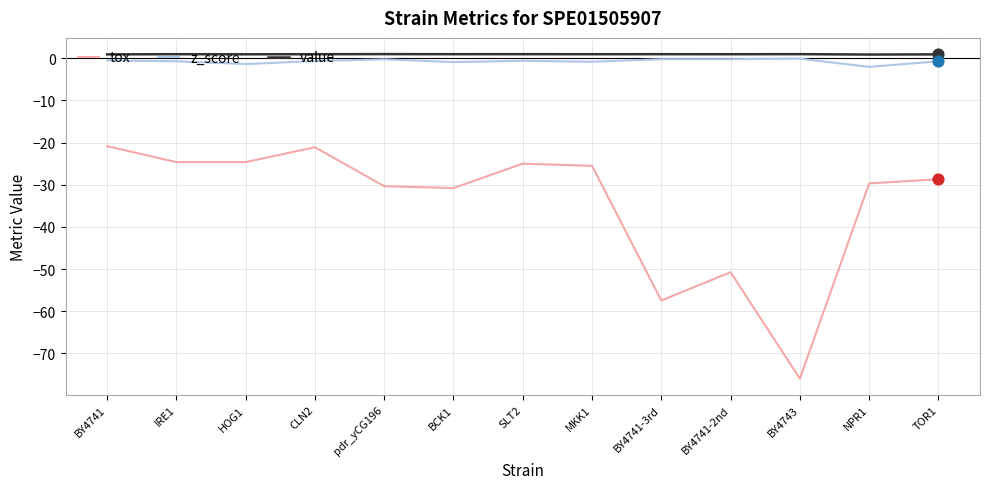

What is the total value across all series at NPR1?

-30.8